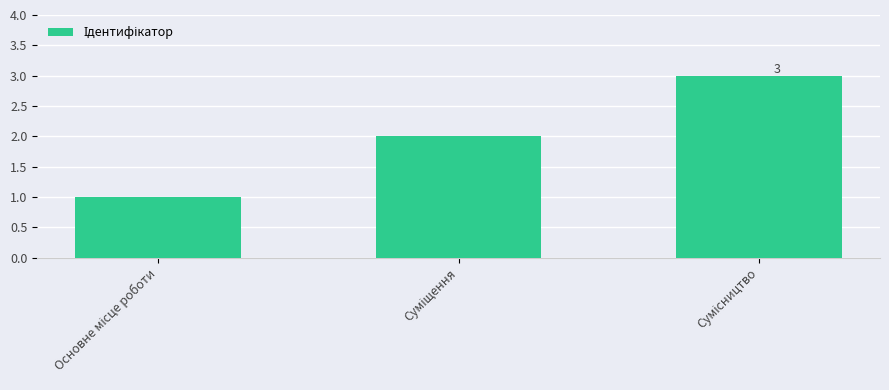

What is the sum of all values?

6